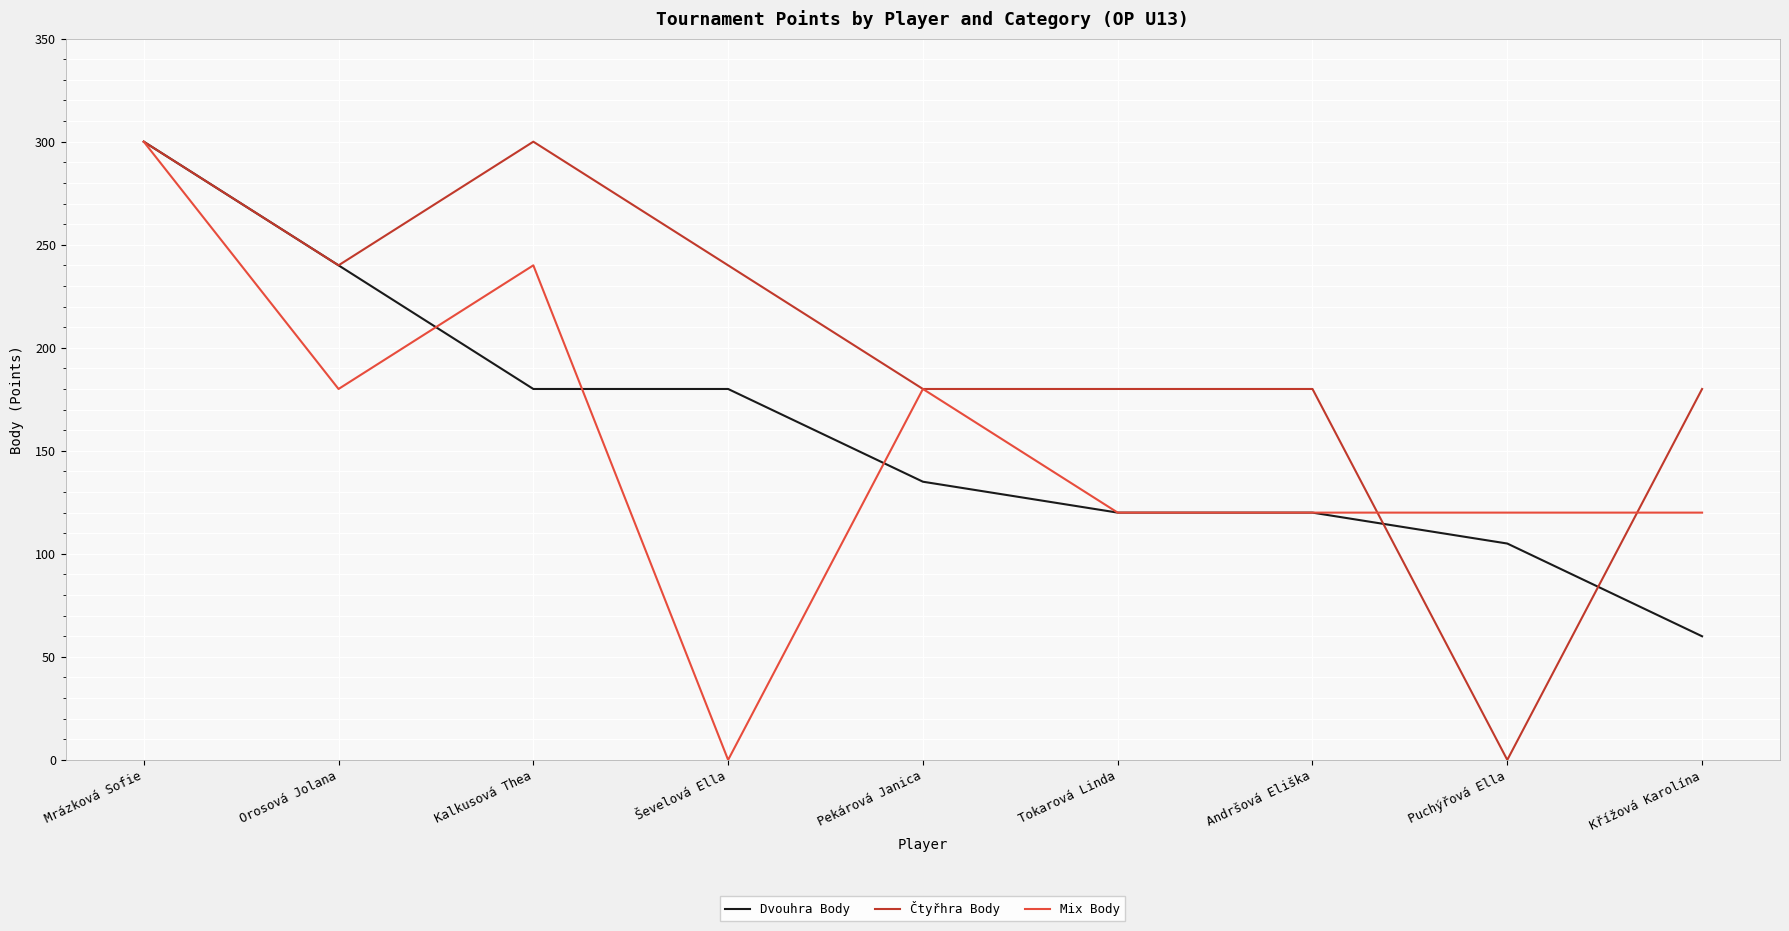

What is the sum of the Dvouhra Body values at Ševelová Ella and Puchýřová Ella?

285